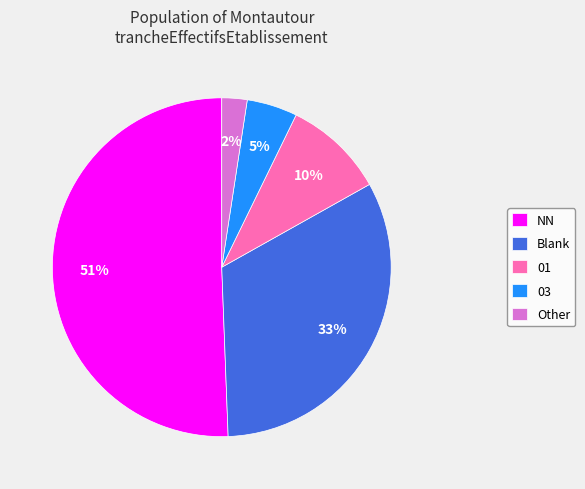

To the nearest percent, what is the average slice percentage?

20%